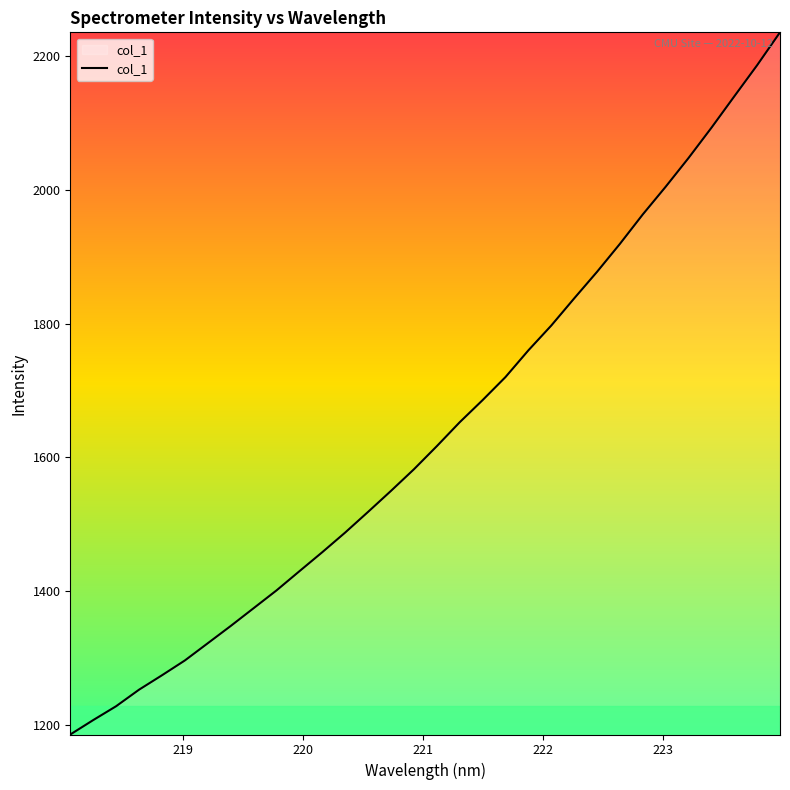

How many lines are shown in the chart?

1